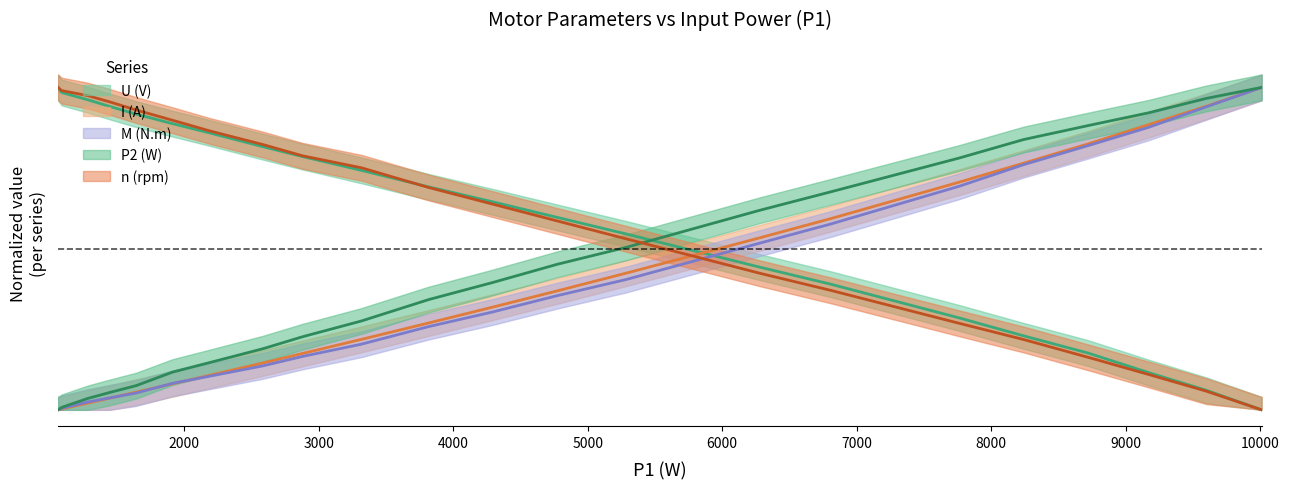

List the series in order of their peak value, lowest first.

U, I, M, P2, n